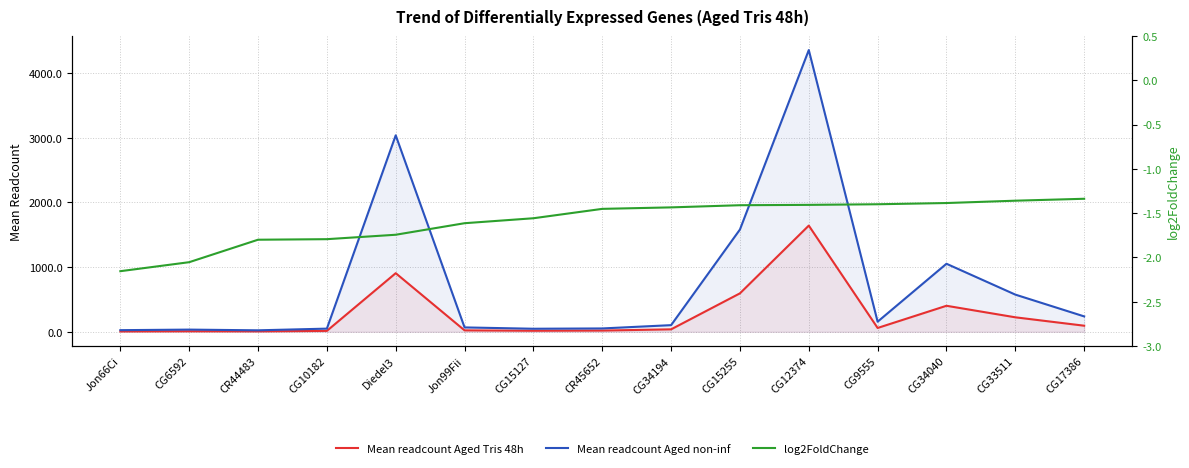

What is the total value across all series at CG34040?

1453.0